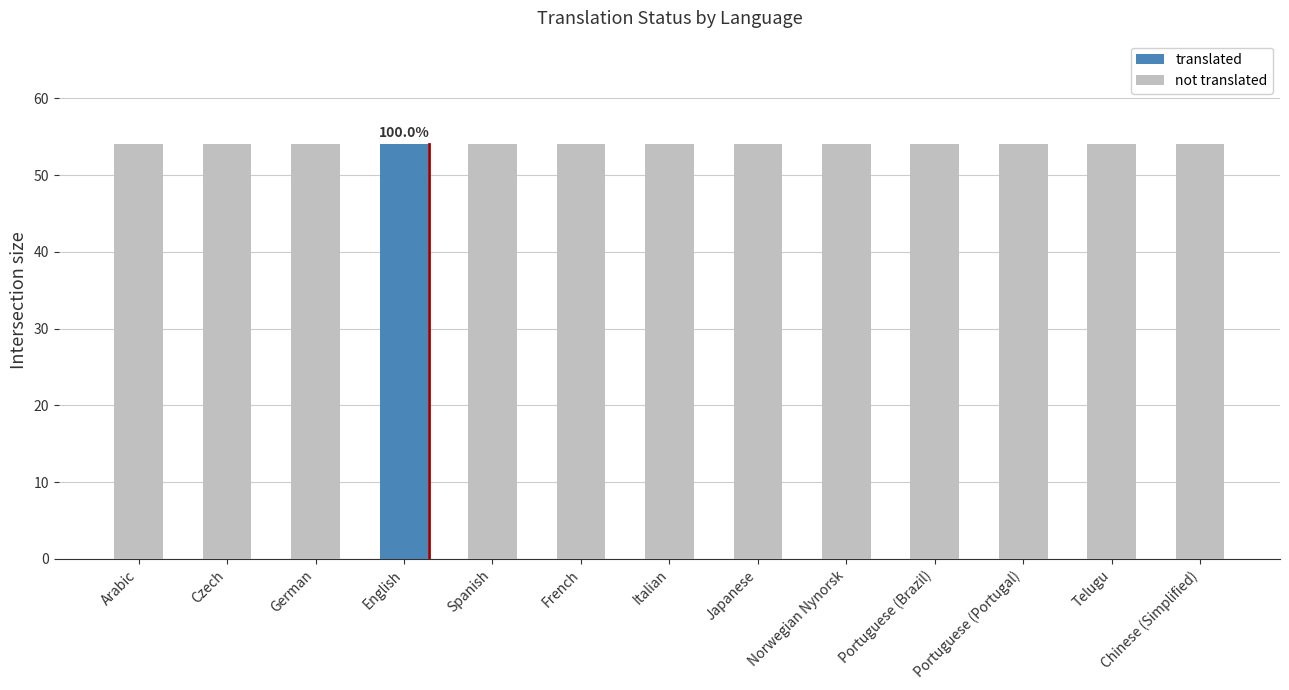

What is the total value across all series at Italian?

54